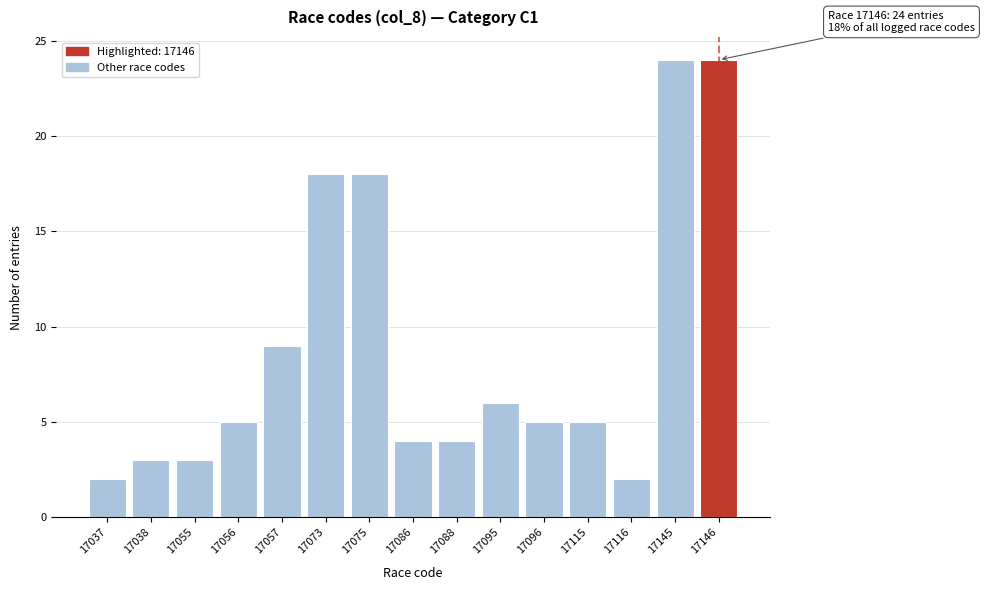

Reading left to right, extract all data points from this chart.

17037=2	17038=3	17055=3	17056=5	17057=9	17073=18	17075=18	17086=4	17088=4	17095=6	17096=5	17115=5	17116=2	17145=24	17146=24